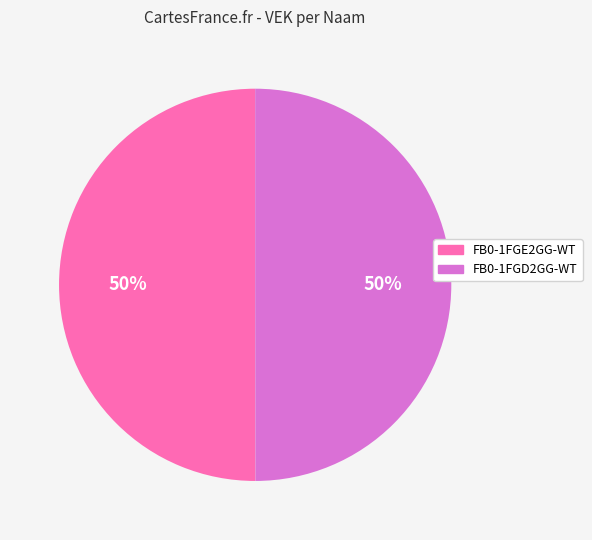

Approximately how many times larger is the value at FB0-1FGE2GG-WT compared to FB0-1FGD2GG-WT?

1.0